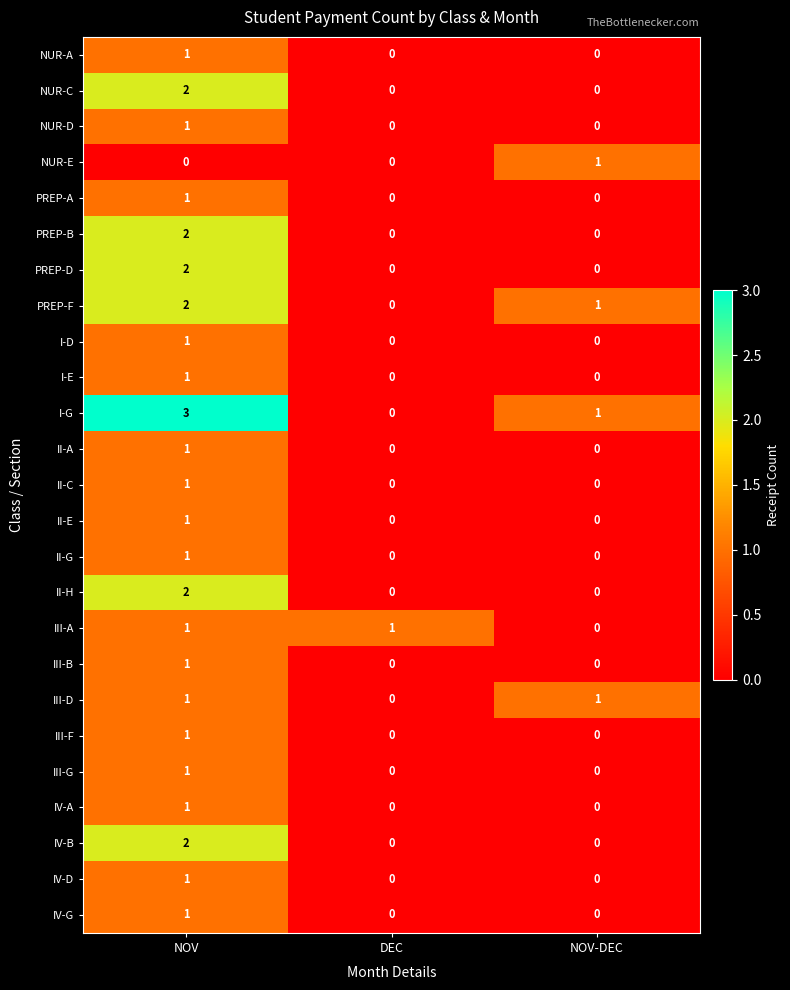

At which label does II-H reach its peak?

NOV